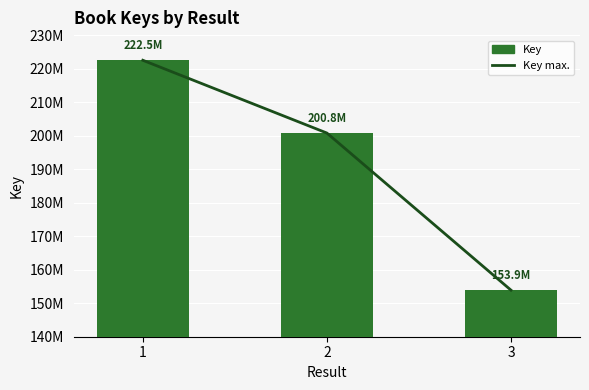

At which label is Key max. closest to 188195951?

2